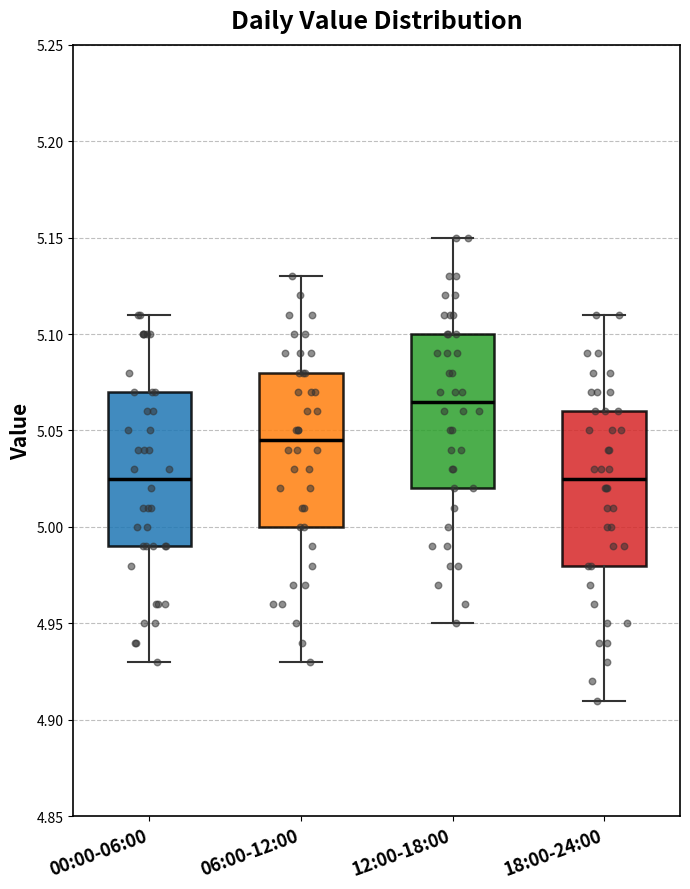

Reading left to right, read every box against the y-axis: the position of its median line, the range the box covers, and the ends of its whiskers. The values are not printed on the chart, so give them approximately, as read against the axis.

00:00-06:00: median 5.025, box 4.990 to 5.070, whiskers 4.930 to 5.110
06:00-12:00: median 5.045, box 5.000 to 5.080, whiskers 4.930 to 5.130
12:00-18:00: median 5.065, box 5.020 to 5.100, whiskers 4.950 to 5.150
18:00-24:00: median 5.025, box 4.980 to 5.060, whiskers 4.910 to 5.110